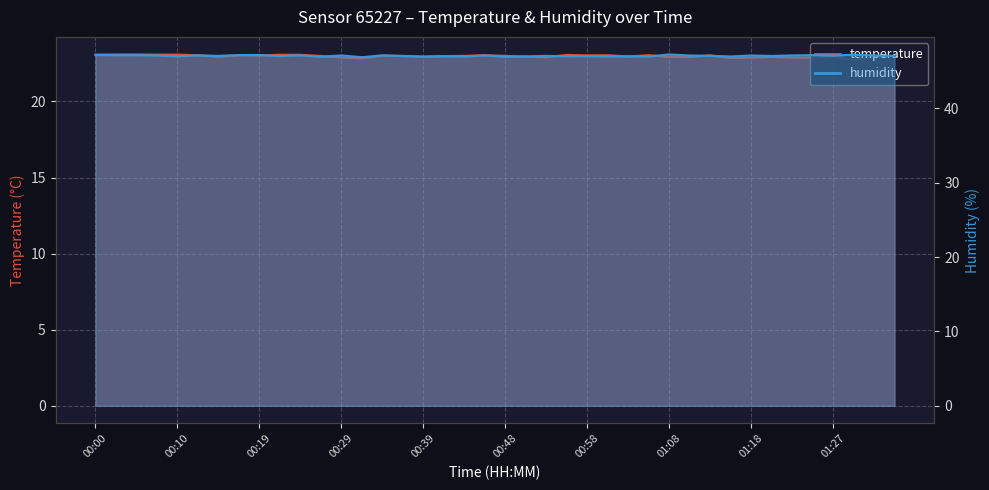

Which category has the highest value across all series?

01:08